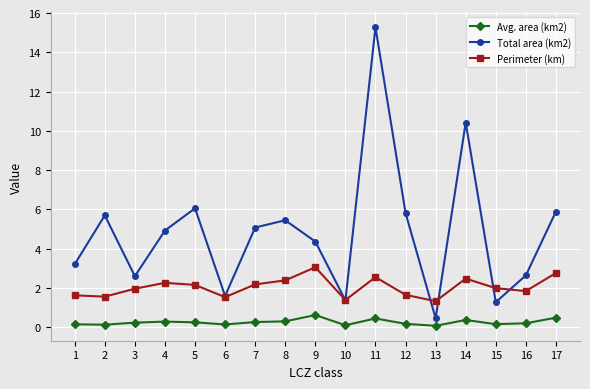

What are all the series names shown in the legend?

Avg. area (km2), Total area (km2), Perimeter (km)